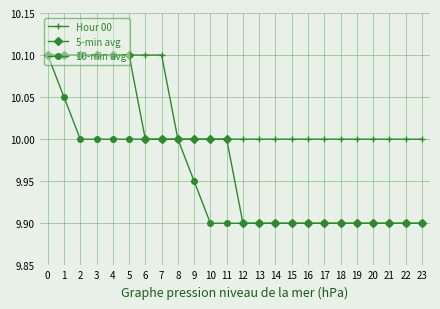

What is the total value across all series at 13?

29.8